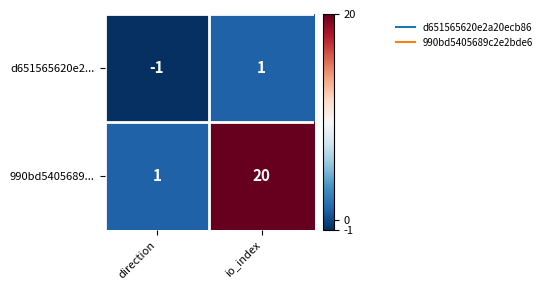

Is the value of d651565620e2... at direction greater than the value of 990bd5405689... at direction?

No